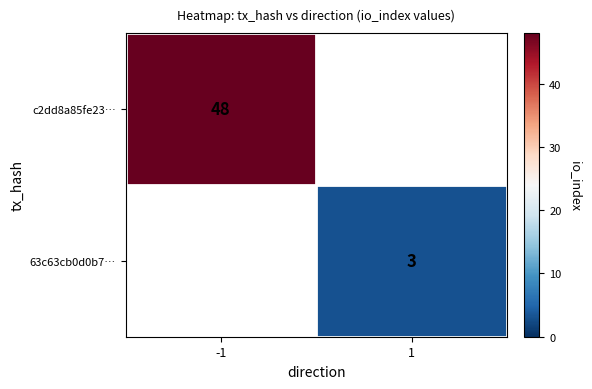

Is it true that 63c63cb0d0b7… equals 1 at 1?

False